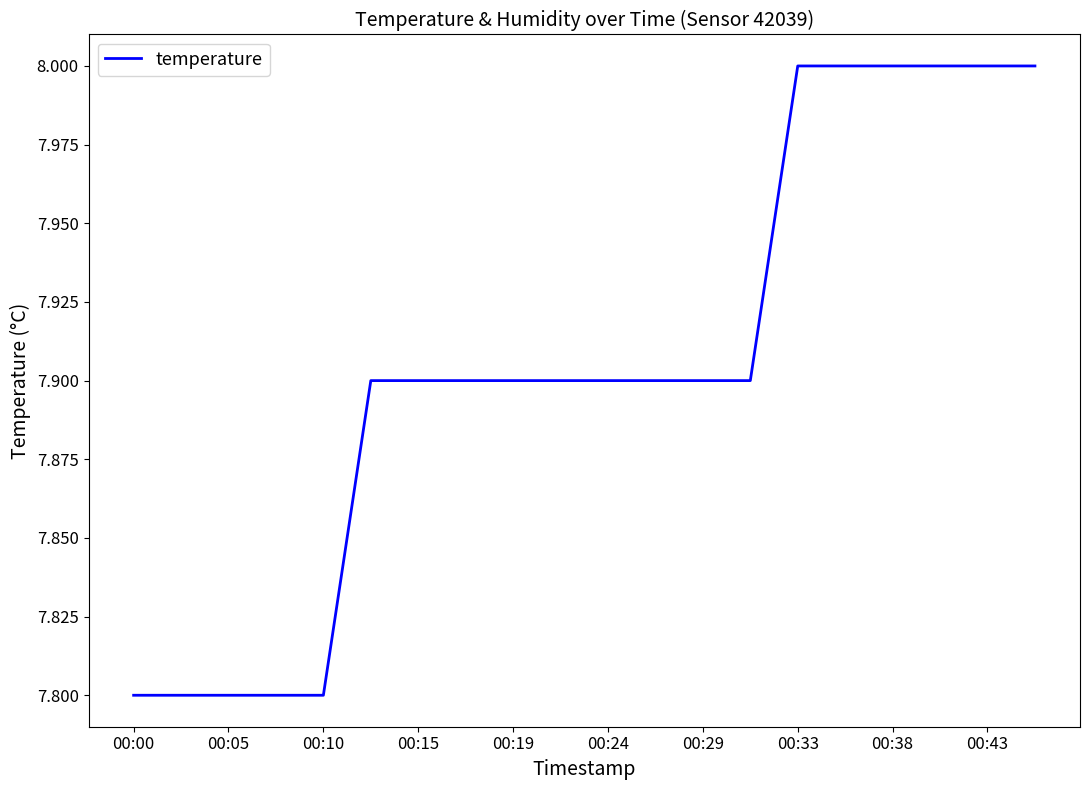

What is the difference between the maximum and minimum values?

0.2